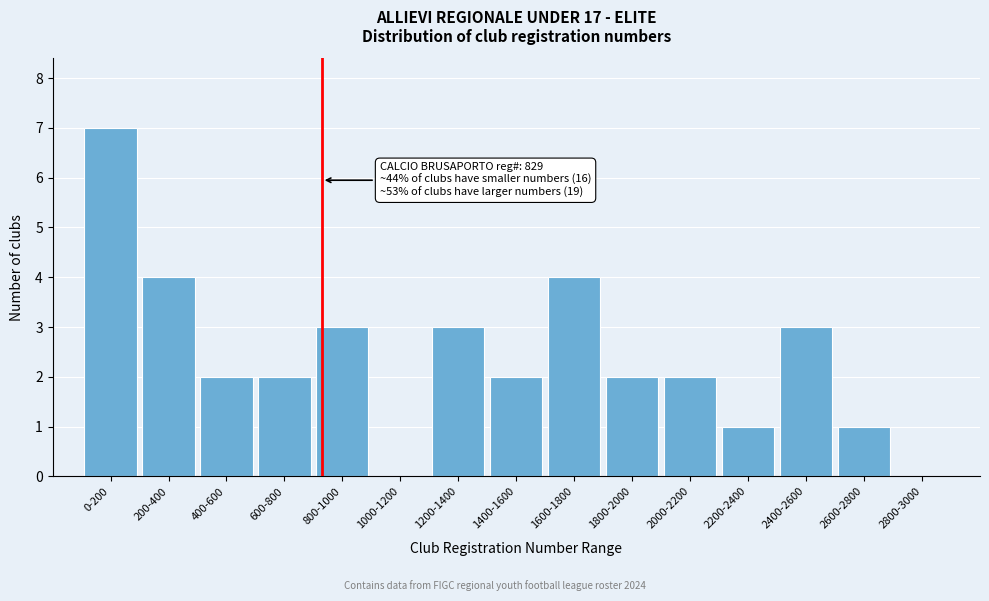

Reading right to left, list all the values displayed in this chart.

2800-3000=0	2600-2800=1	2400-2600=3	2200-2400=1	2000-2200=2	1800-2000=2	1600-1800=4	1400-1600=2	1200-1400=3	1000-1200=0	800-1000=3	600-800=2	400-600=2	200-400=4	0-200=7